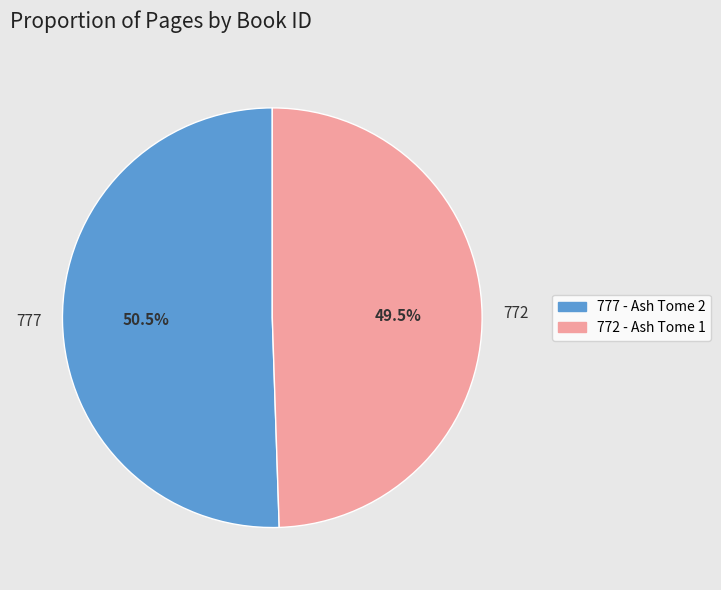

How many slices are in this pie chart?

2